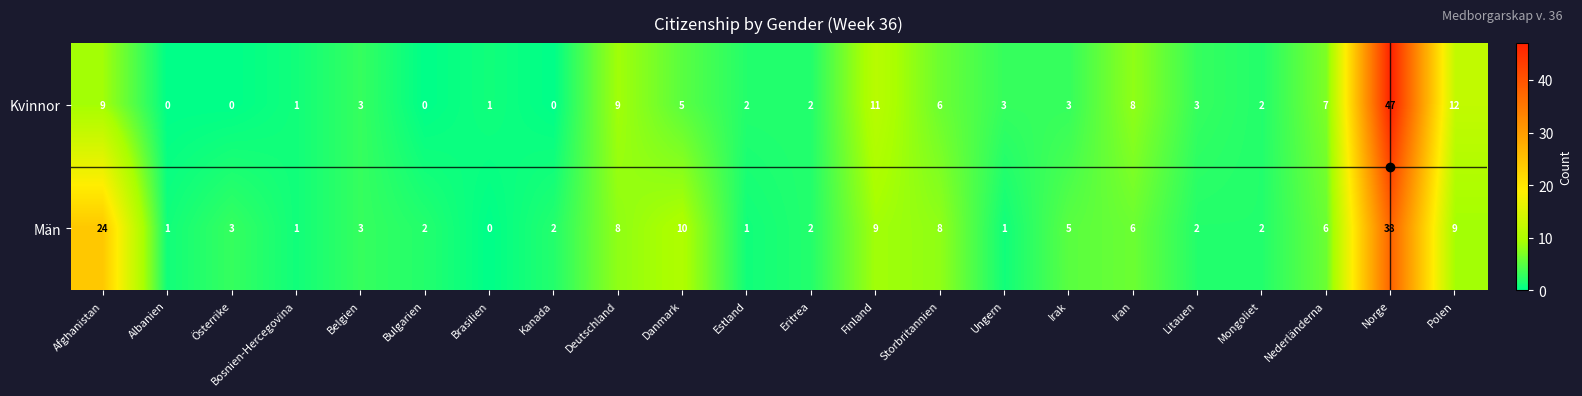

What is the difference between the maximum and minimum values in the Kvinnor series?

47